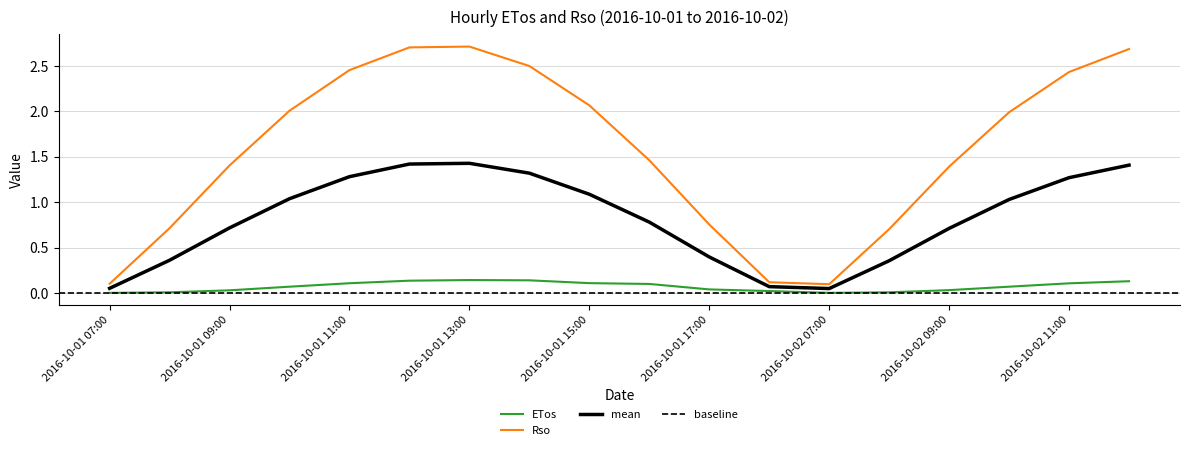

Which series has the largest total across all categories?

Rso